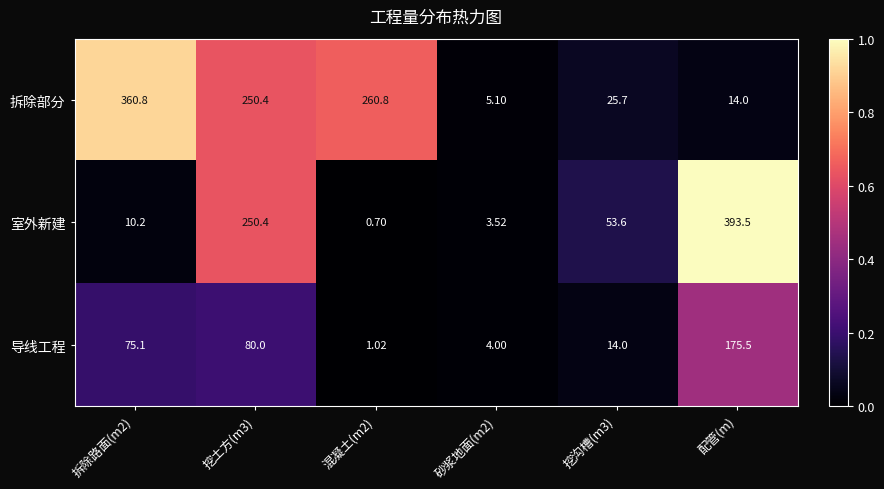

At which category is the sum across all series the highest?

配管(m)